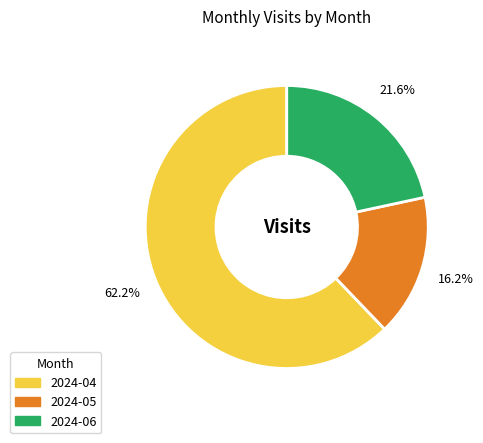

What percentage is the 2024-05 slice, to the nearest percent?

16%